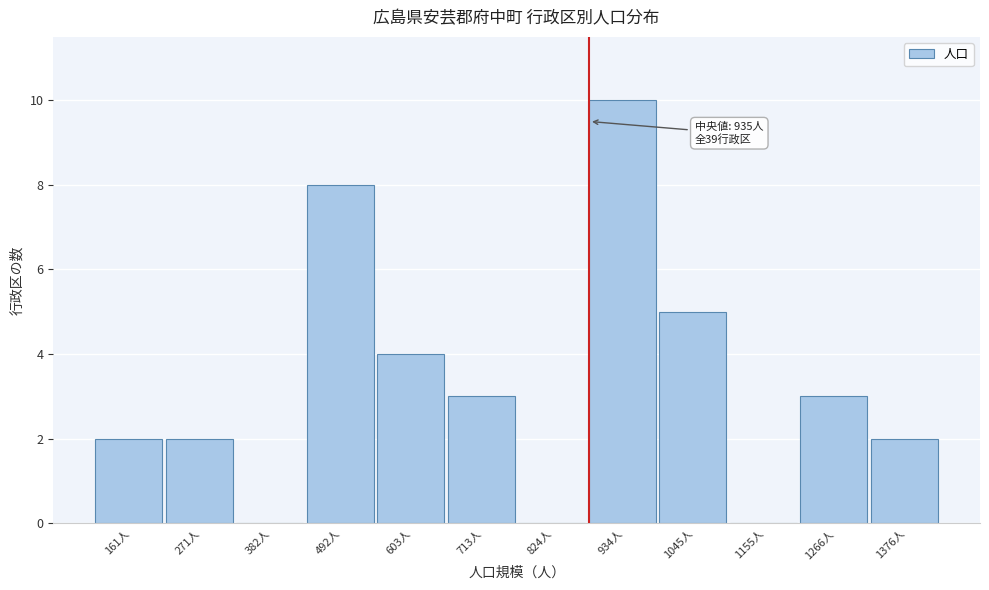

Reading left to right, list all the values displayed in this chart.

161人=2	271人=2	382人=0	492人=8	603人=4	713人=3	824人=0	934人=10	1045人=5	1155人=0	1266人=3	1376人=2